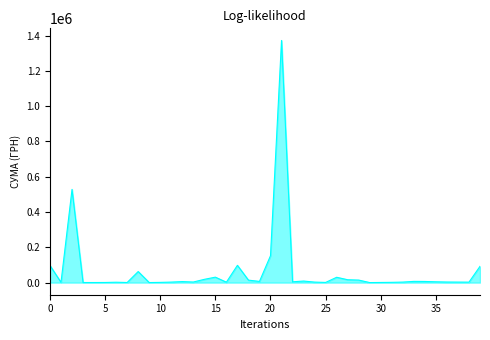

What is the maximum value shown in the chart?

1372791.9